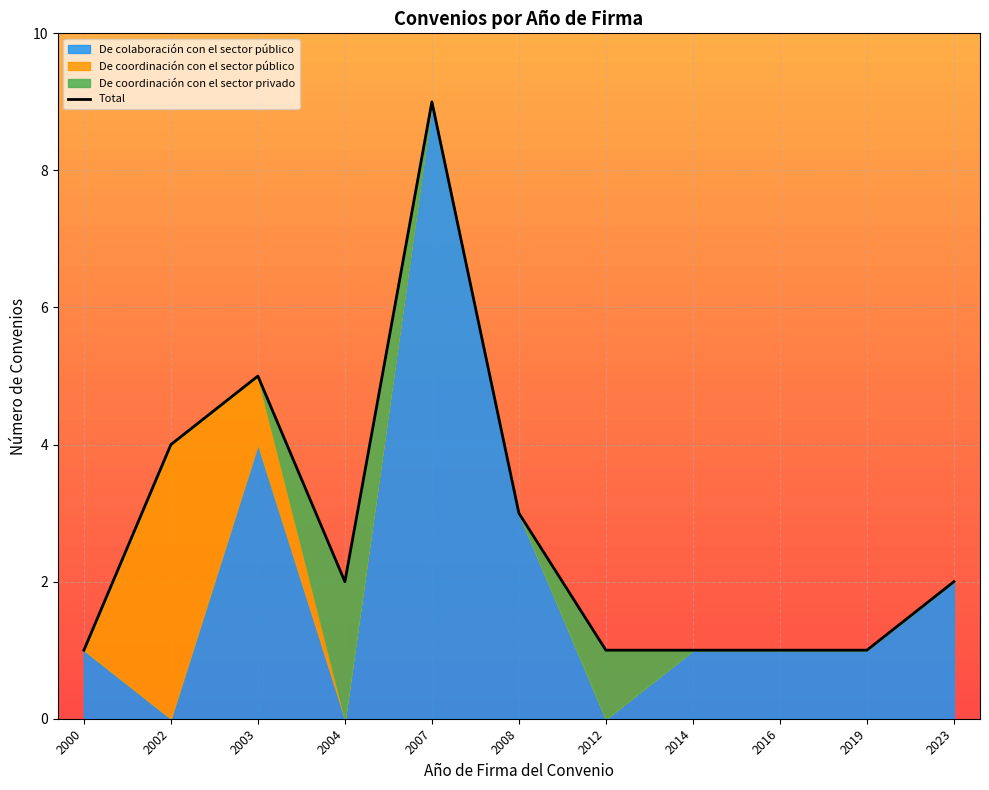

What is the maximum value shown in the chart?

9